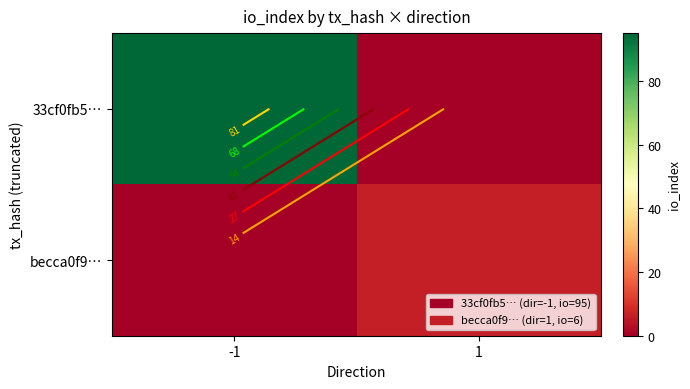

Which category has the lowest value across all series?

1